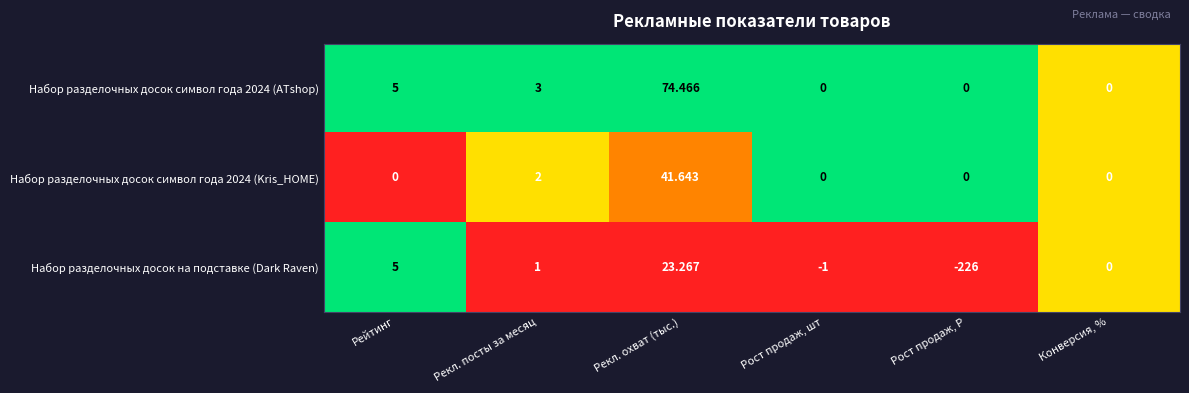

Rank the categories by Набор разделочных досок на подставке (Dark Raven) value from highest to lowest.

Рекл. охват (тыс.), Рейтинг, Рекл. посты за месяц, Конверсия, %, Рост продаж, шт, Рост продаж, Р